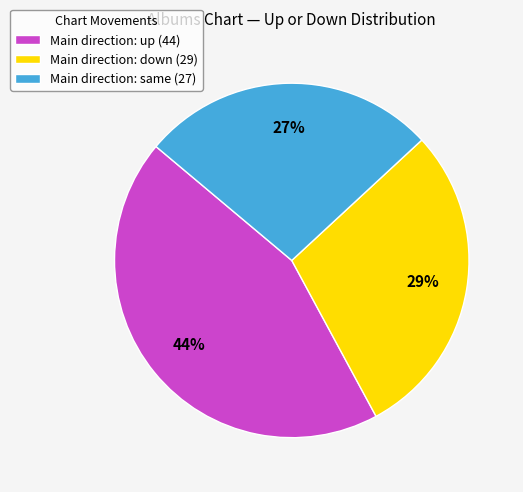

What percentage is the Main direction: down (29) slice, to the nearest percent?

29%